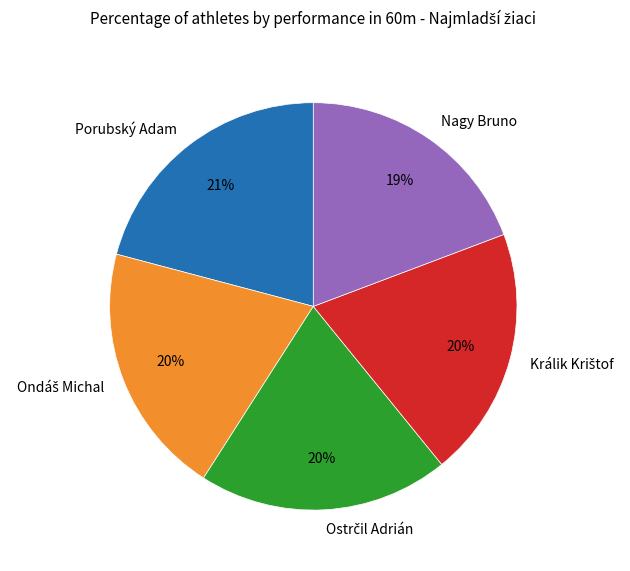

To the nearest percent, what percentage of the pie is Porubský Adam?

21%